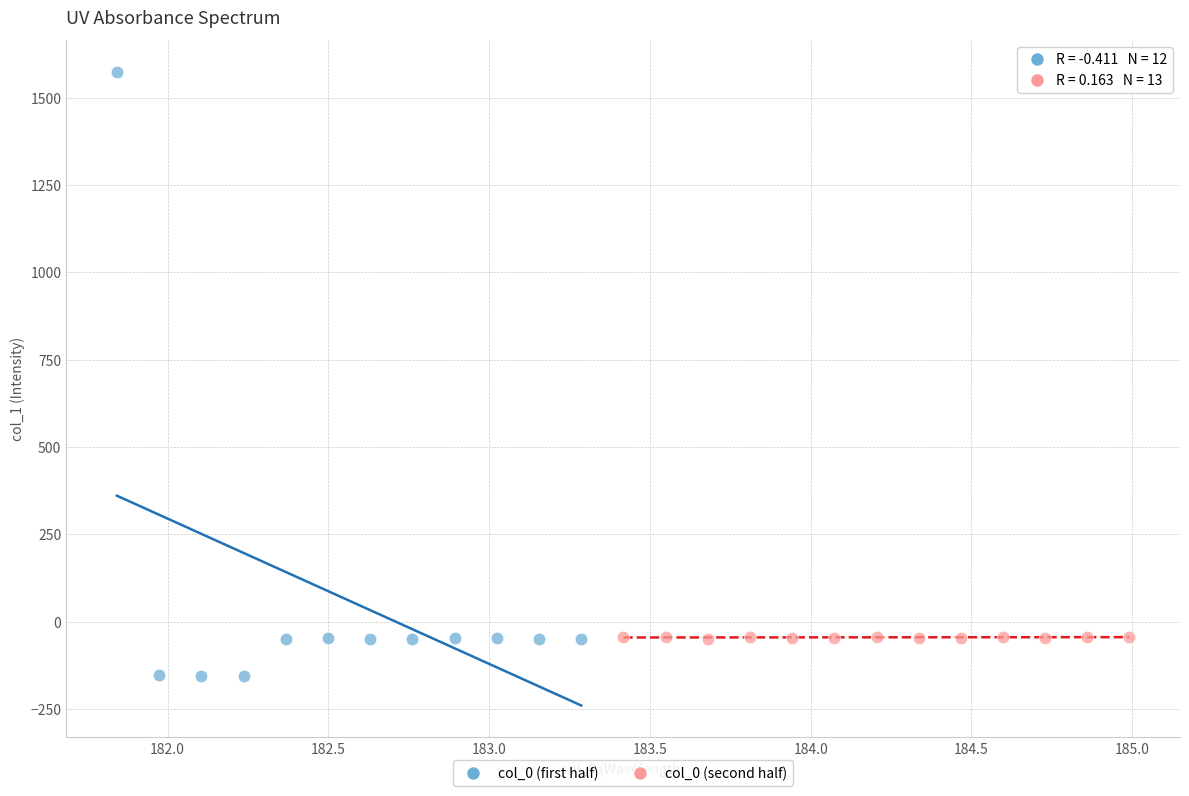

Which series reaches the minimum Y coordinate?

col_0 (first half)